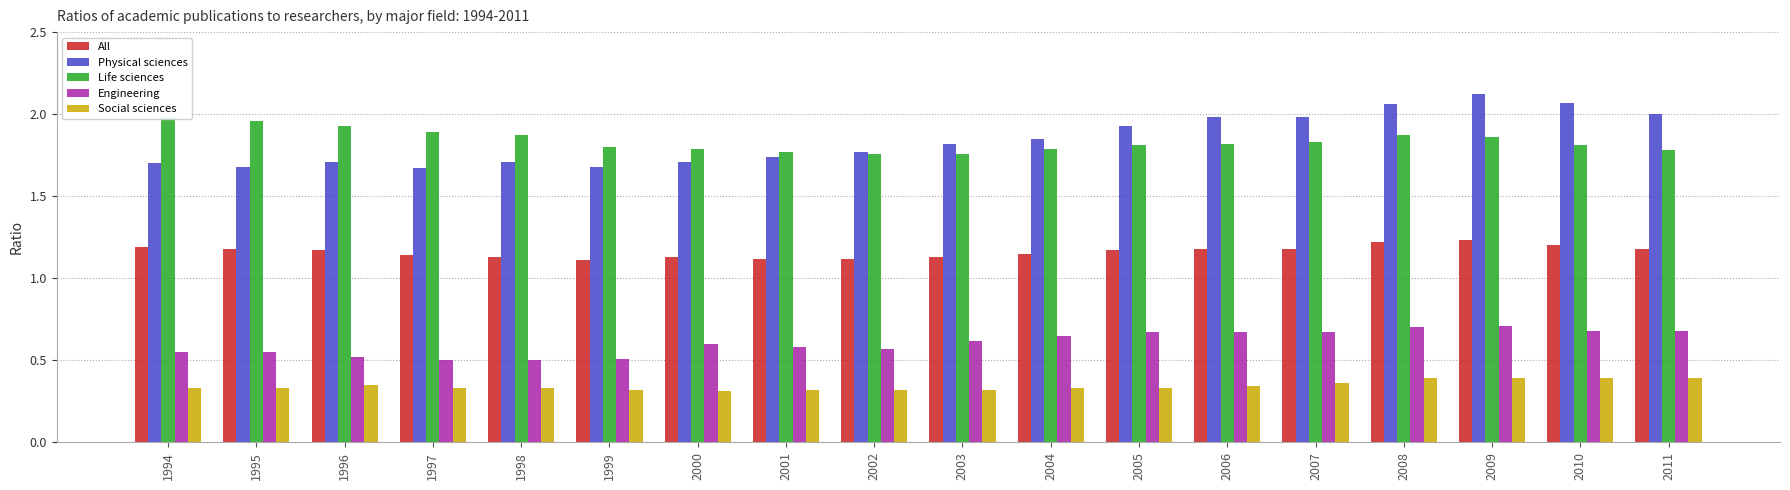

Rank the series by their maximum value, from highest to lowest.

Physical sciences, Life sciences, All, Engineering, Social sciences